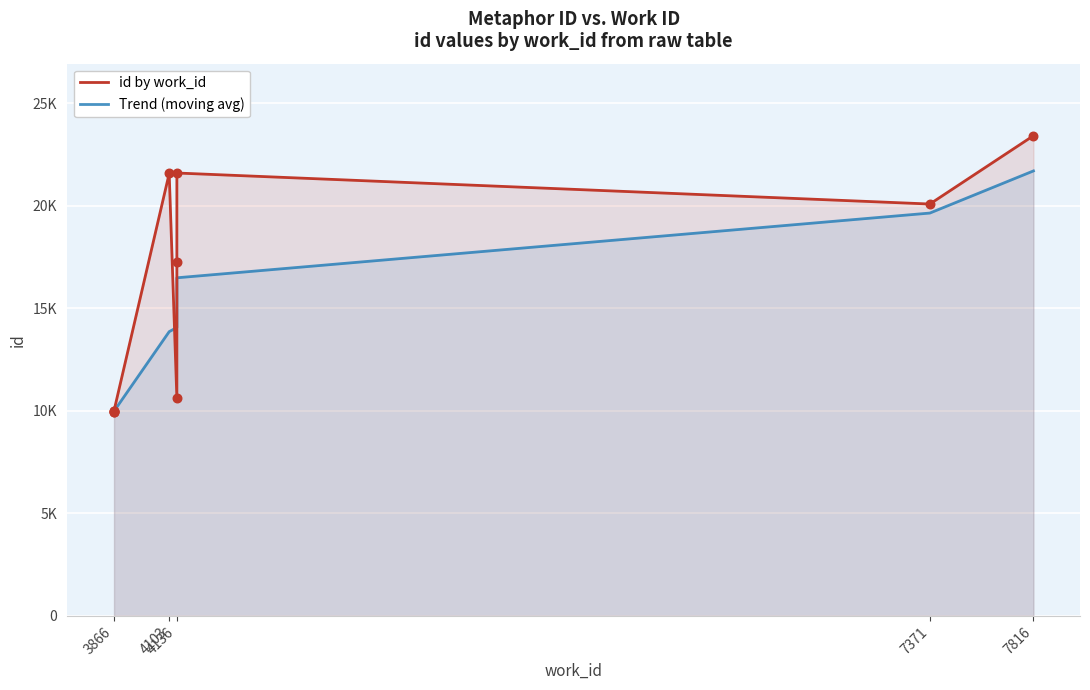

Approximately how many times larger is the value at 7816 compared to 4136?

2.2